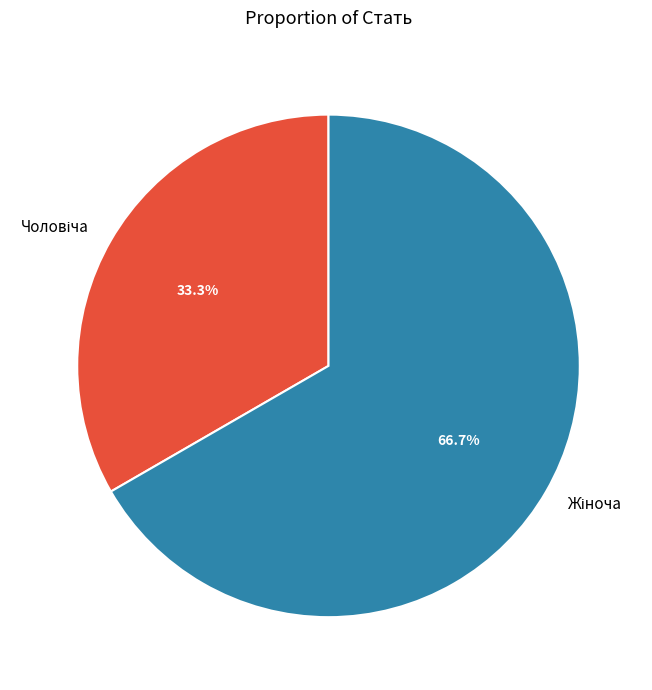

Is it true that Чоловіча is 33% of the pie?

True